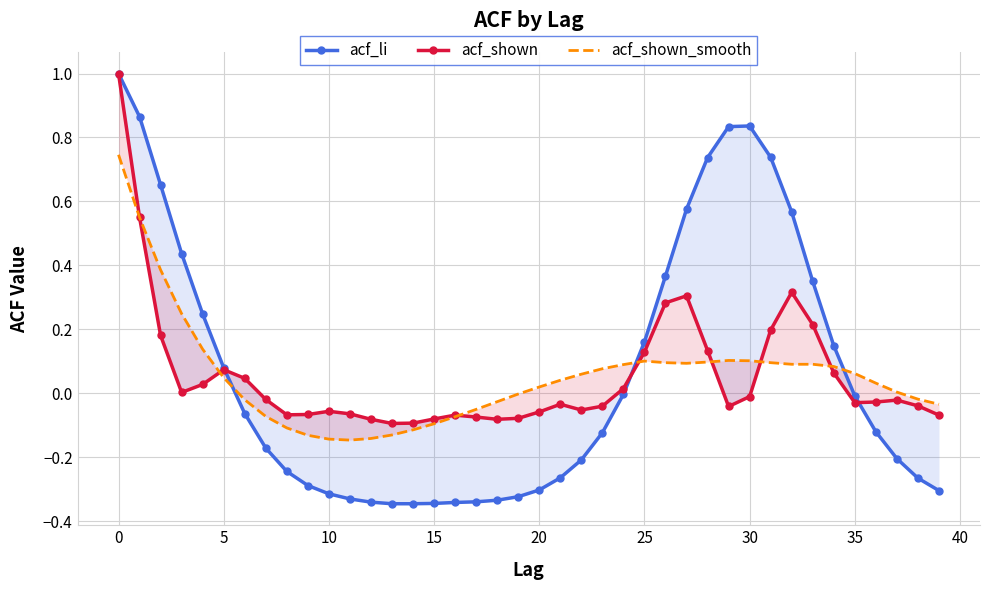

What is the value of the acf_li point at the 17th from the left?

-0.3